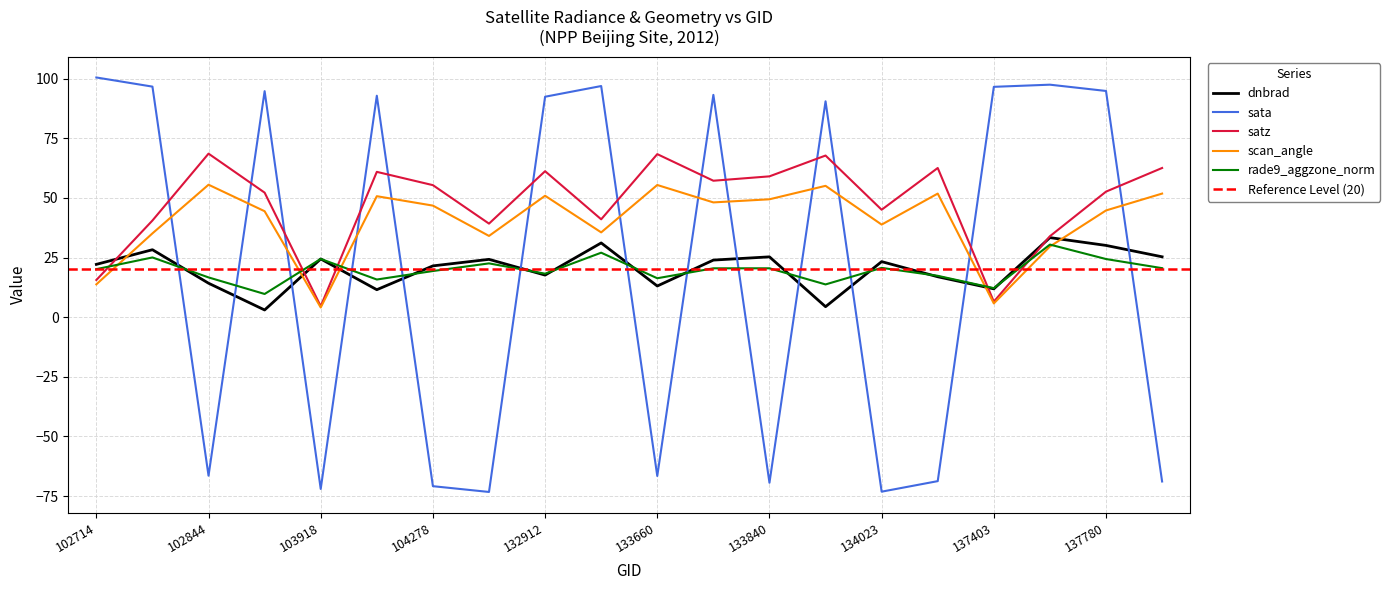

True or false: scan_angle has more than 2 points higher than both neighbors.

True